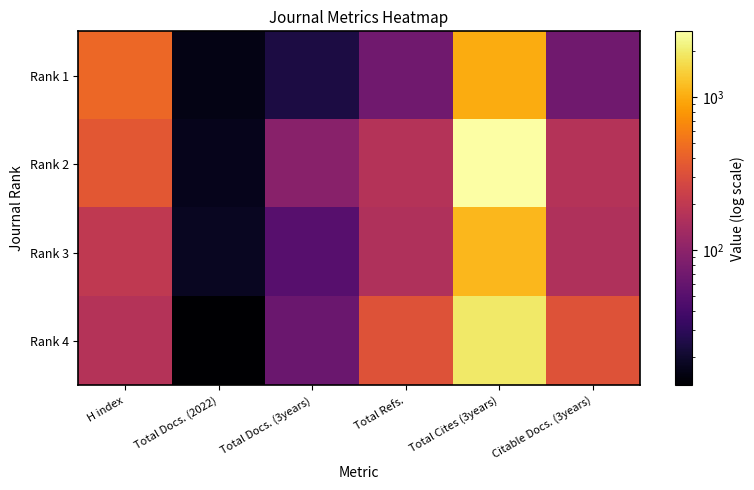

Between Total Docs. (3years) and Total Refs., which series saw the biggest shift?

Rank 4